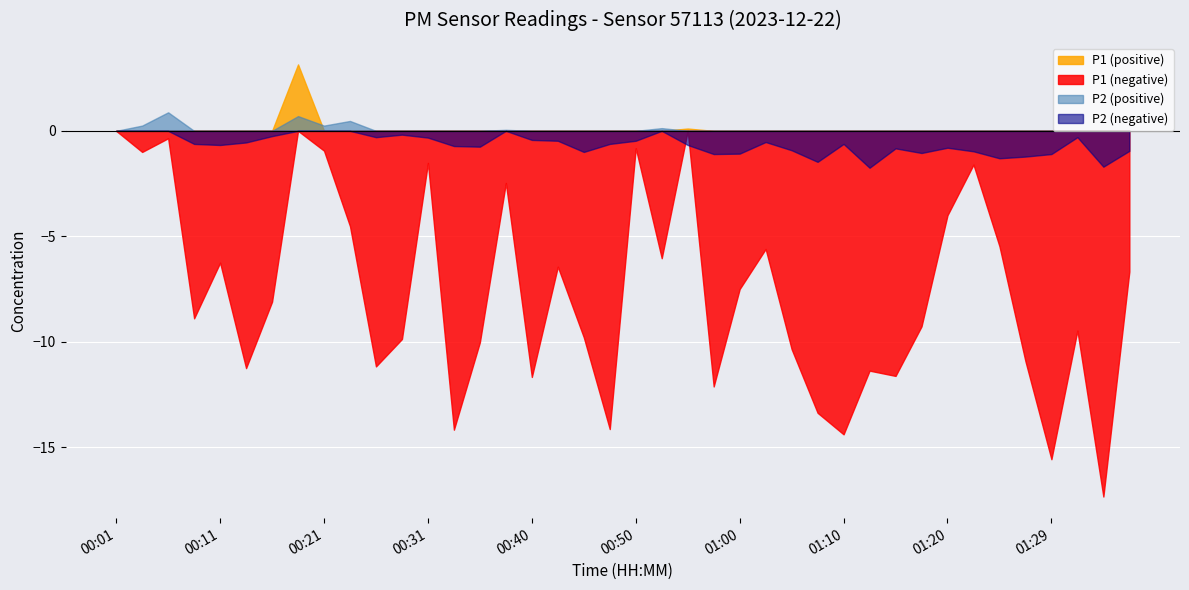

What is the maximum value shown in the chart?

3.2